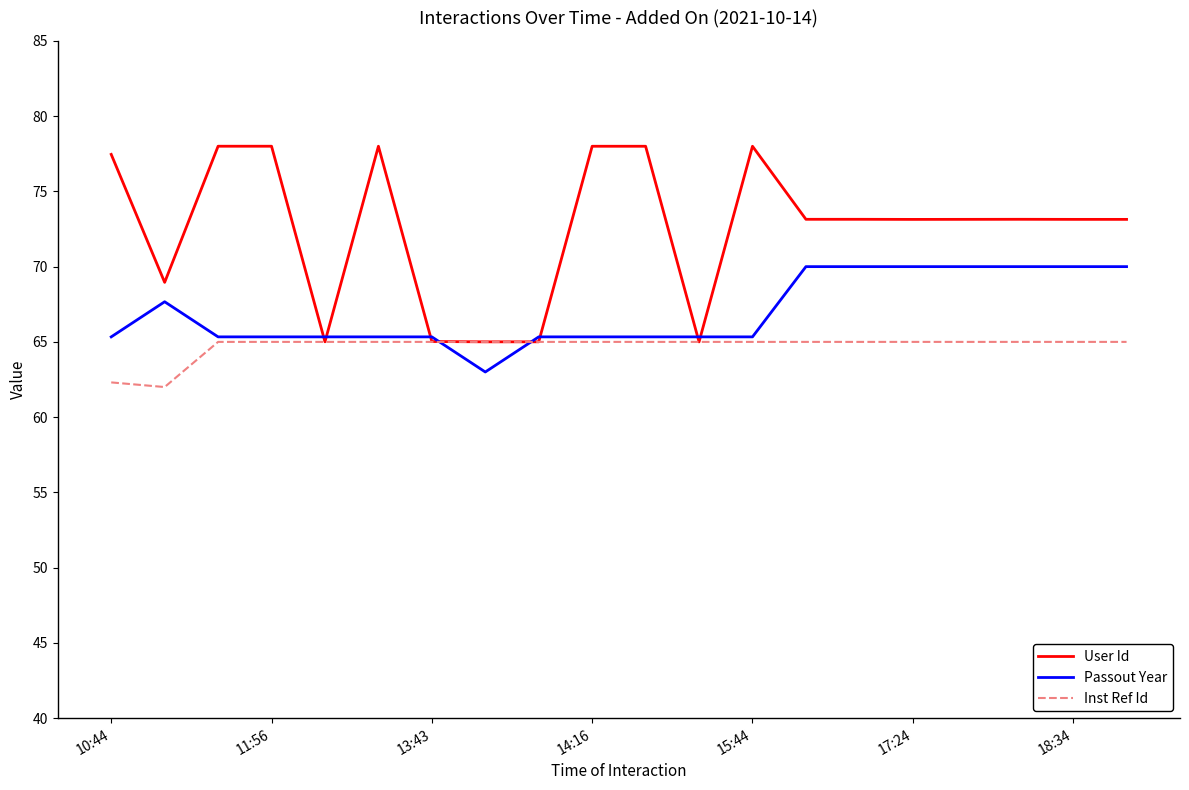

Which series has the widest spread of values?

User Id